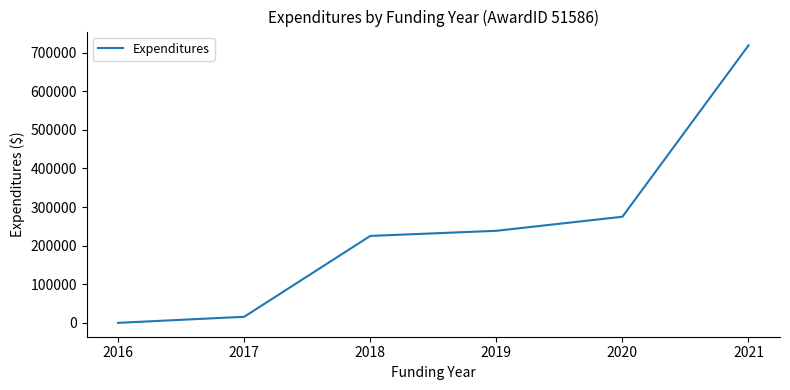

What is the difference between the maximum and minimum values?

718586